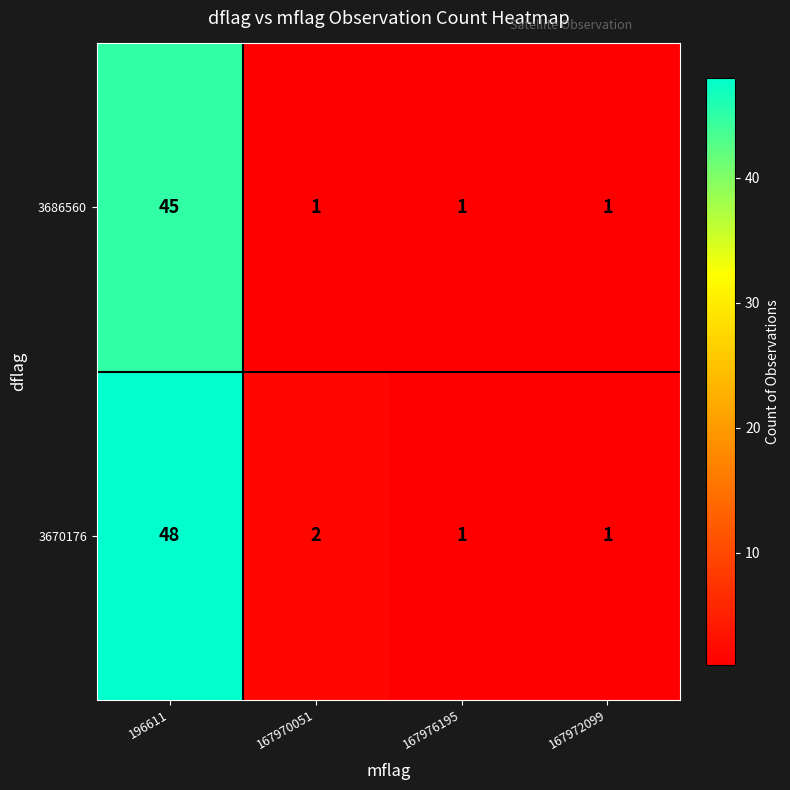

Which series has the widest spread of values?

3670176